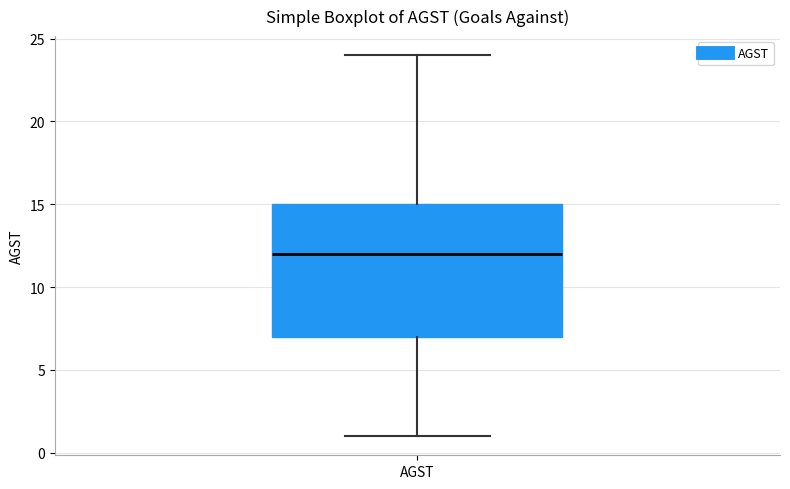

Read this box plot against the y-axis: the position of the median line, the range covered by the box, and the ends of both whiskers. The values are not printed on the chart, so give them approximately, as read against the axis.

median 12, box 7 to 15, whiskers 1 to 24